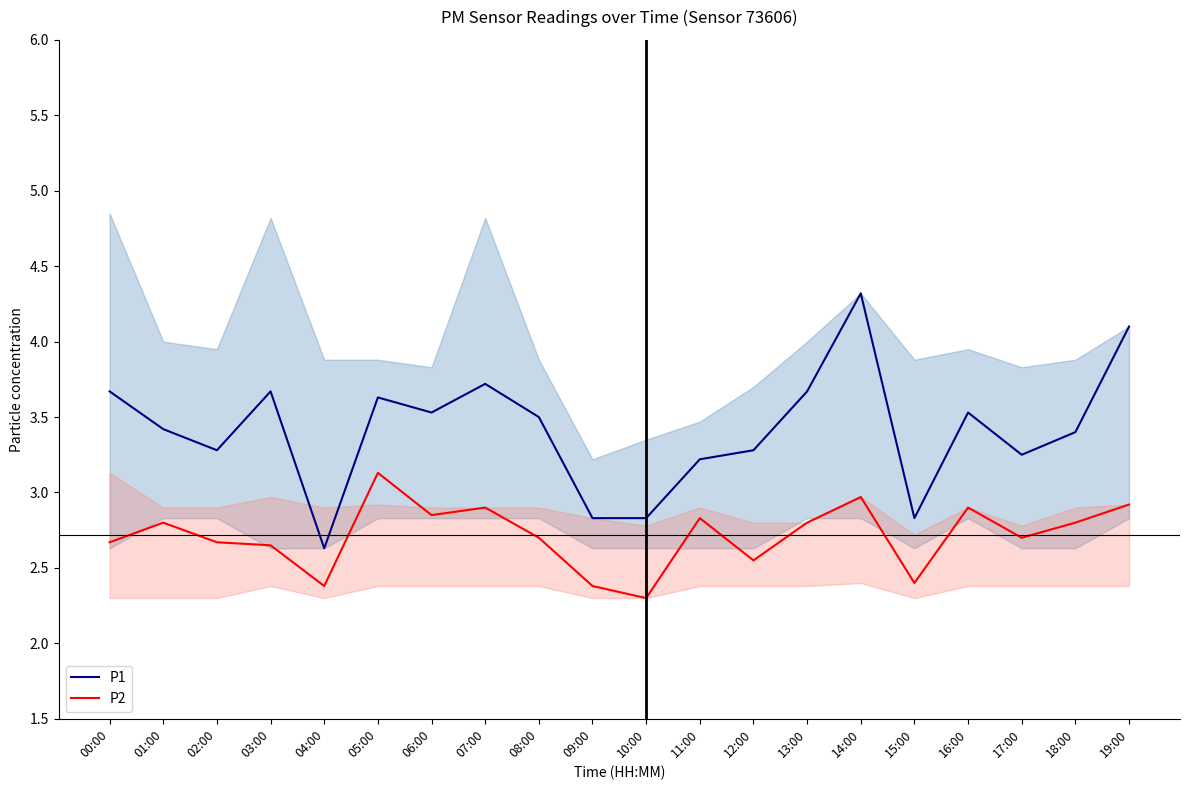

True or false: P1 and P2 cross at least once.

False